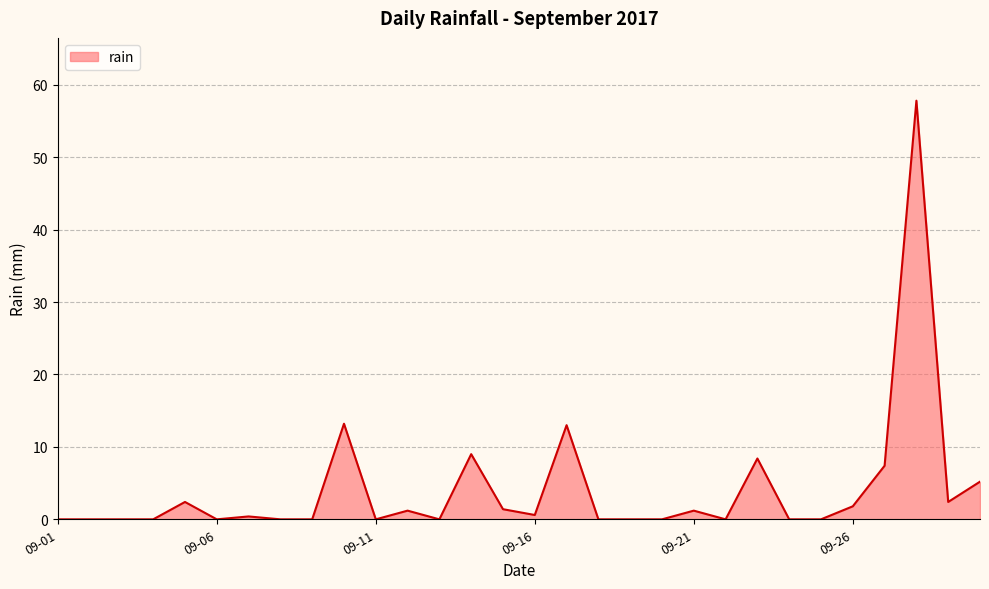

What is the maximum value shown in the chart?

57.8